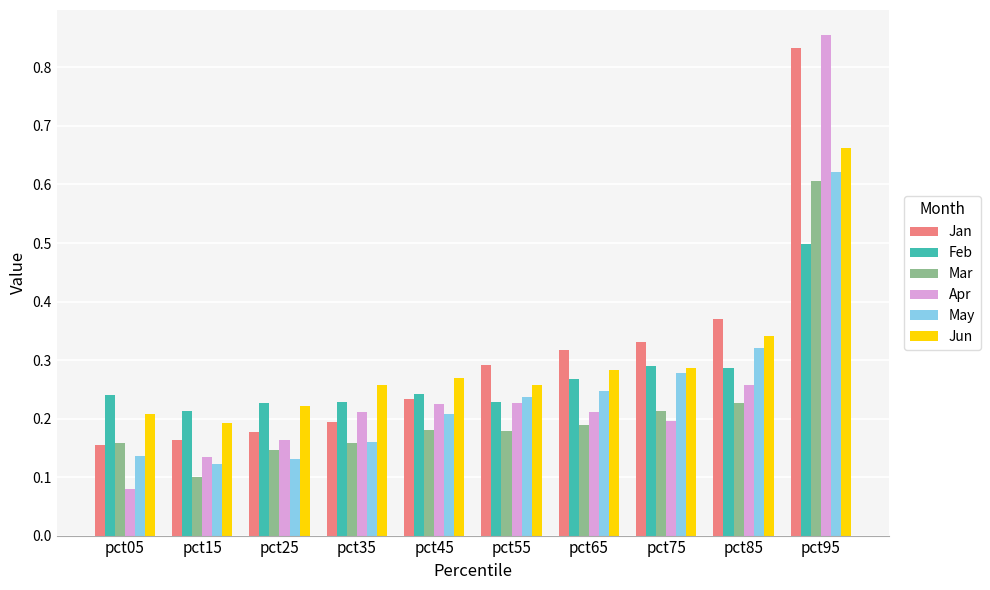

What is the difference between the maximum and second lowest values in the Jun series?

0.5